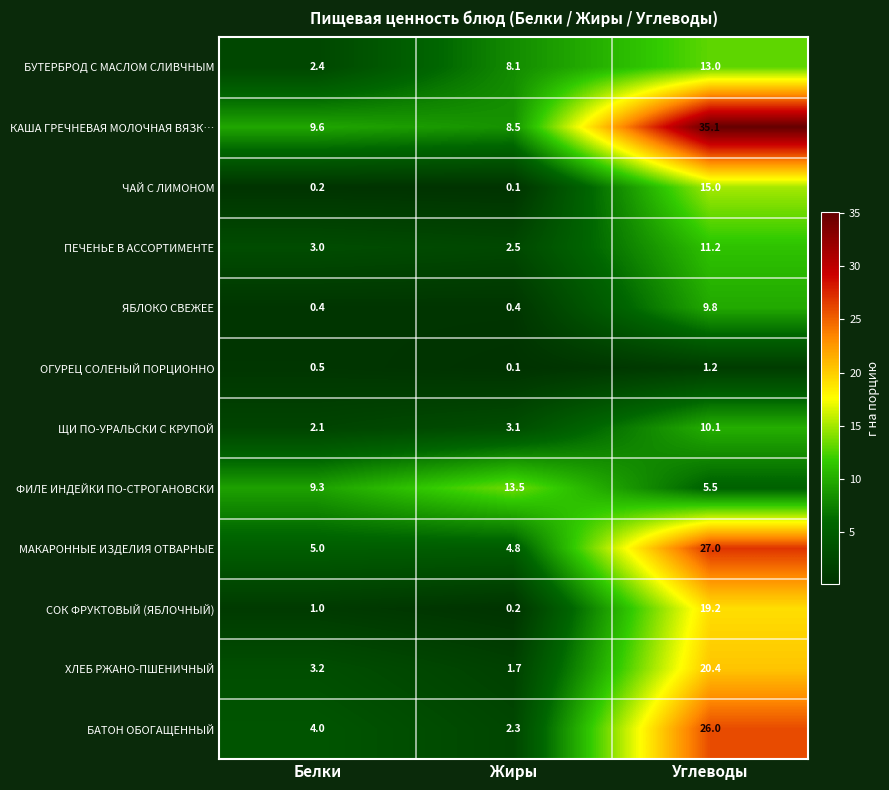

What is the difference between the БАТОН ОБОГАЩЕННЫЙ values at Белки and Углеводы?

22.0